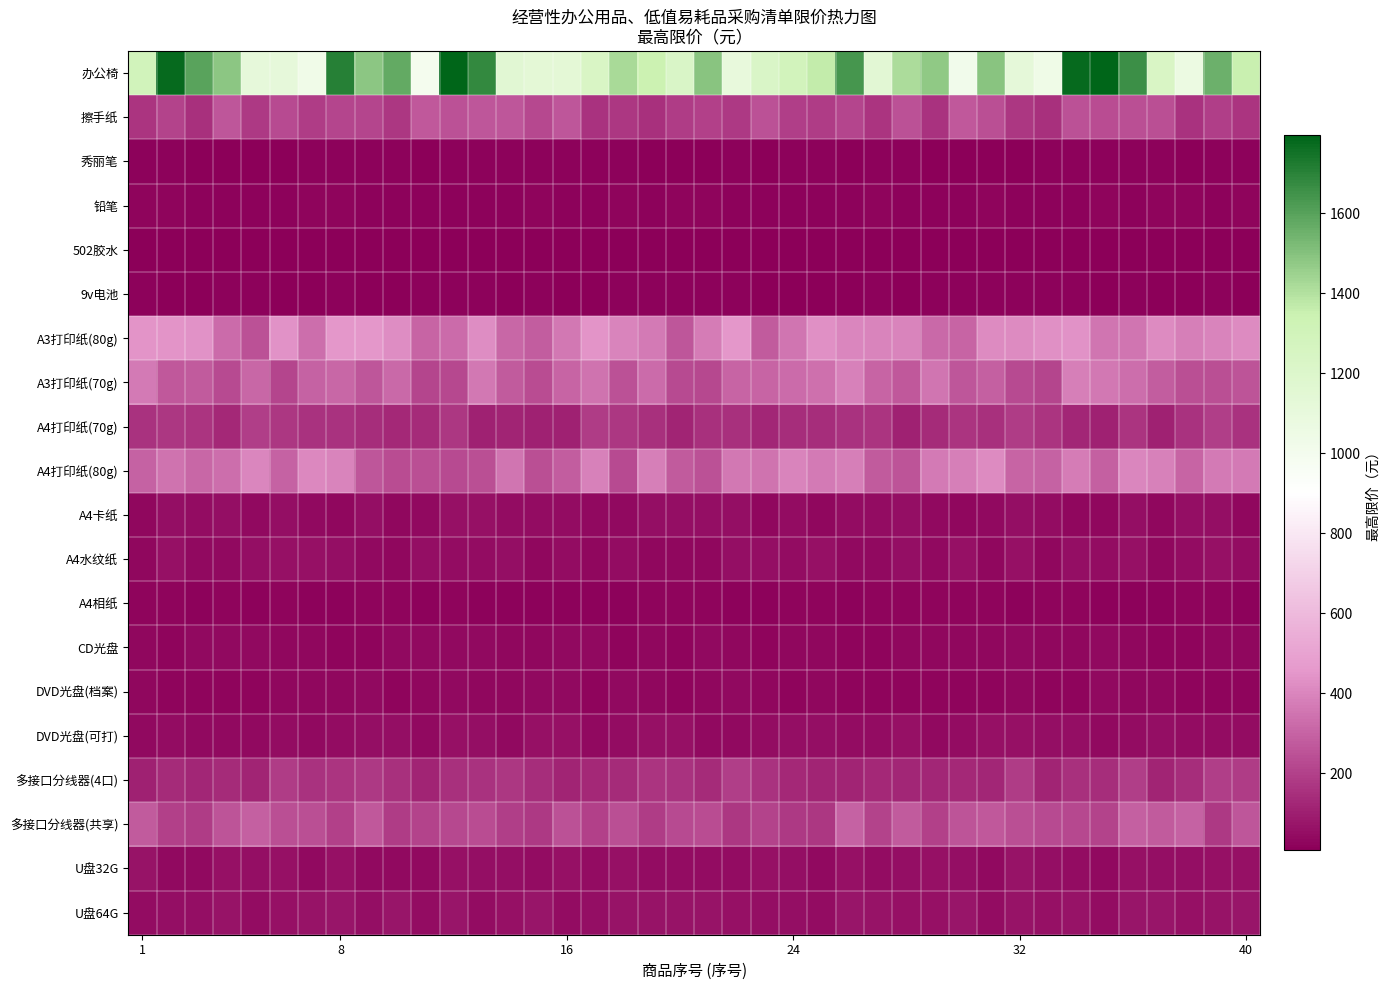

How many categories are shown in the chart?

40